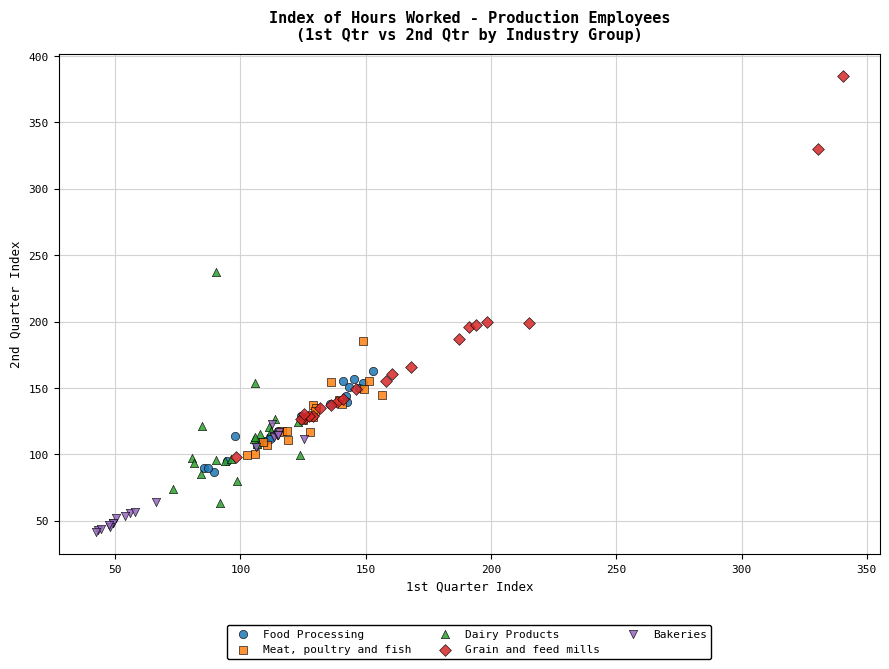

Which series has the widest spread of Y values?

Grain and feed mills